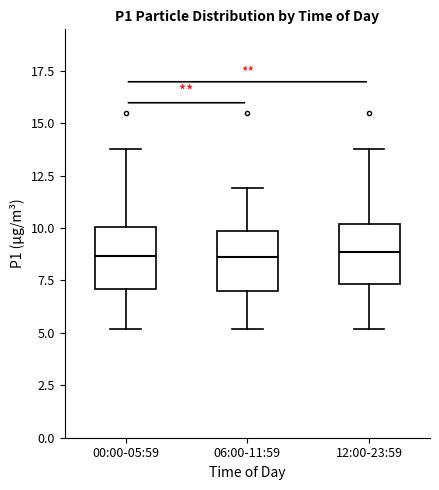

Reading left to right, transcribe this box plot: for each box, give where its median line is, the range the box spans, and where its two whiskers end, as read against the y-axis. The values are not printed on the chart, so give them approximately, as read against the axis.

00:00-05:59: median 8.5, box 7.0 to 10.0, whiskers 5.0 to 14.0
06:00-11:59: median 8.5, box 7.0 to 10.0, whiskers 5.0 to 12.0
12:00-23:59: median 9.0, box 7.5 to 10.0, whiskers 5.0 to 14.0